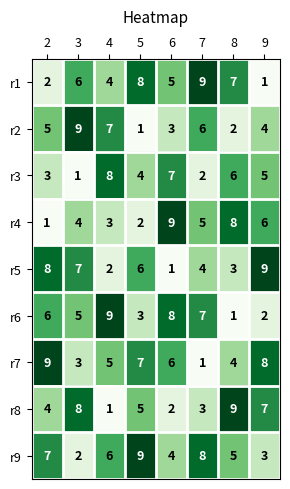

Which series has the largest total across all categories?

r9